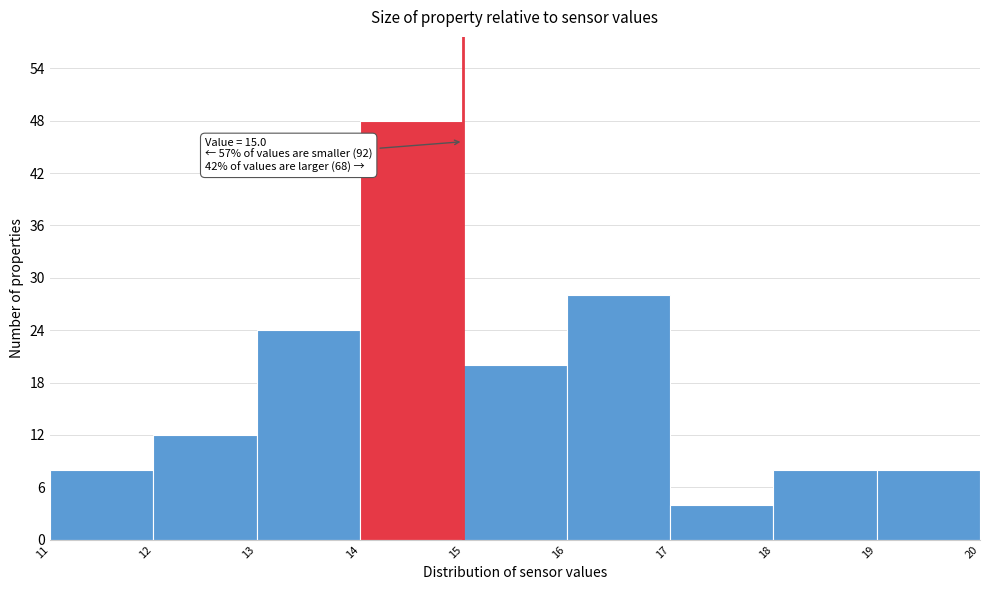

Over which range of the x-axis is the bar tallest?

14 to 15